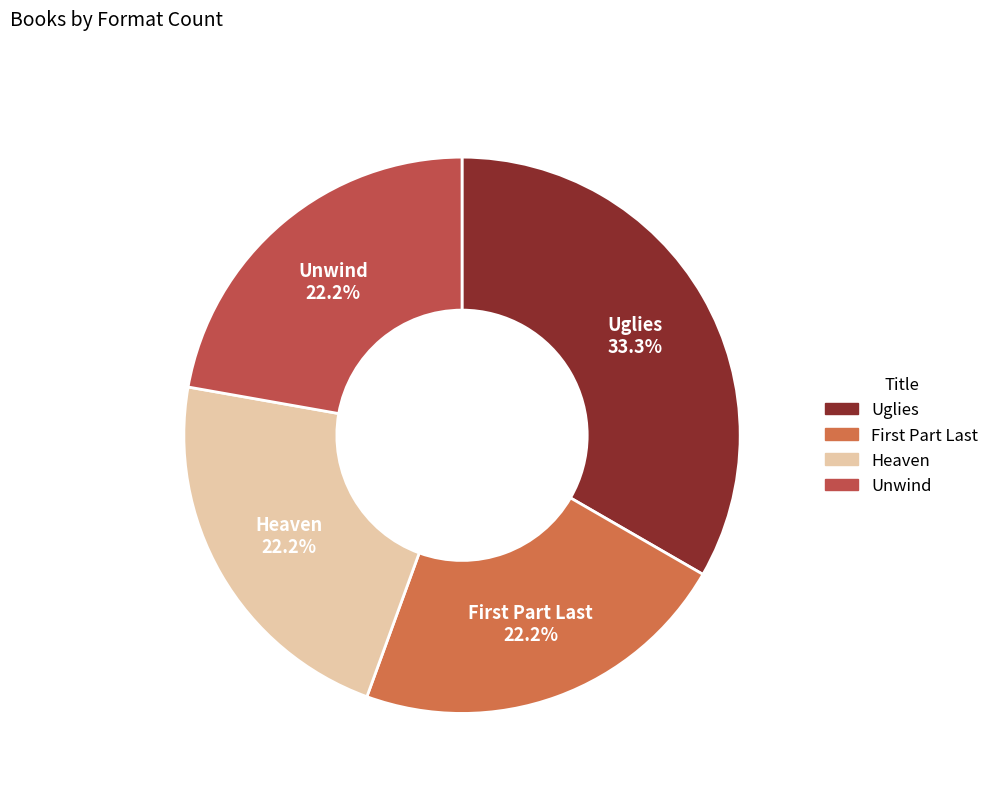

Which category has the biggest portion of the pie?

Uglies